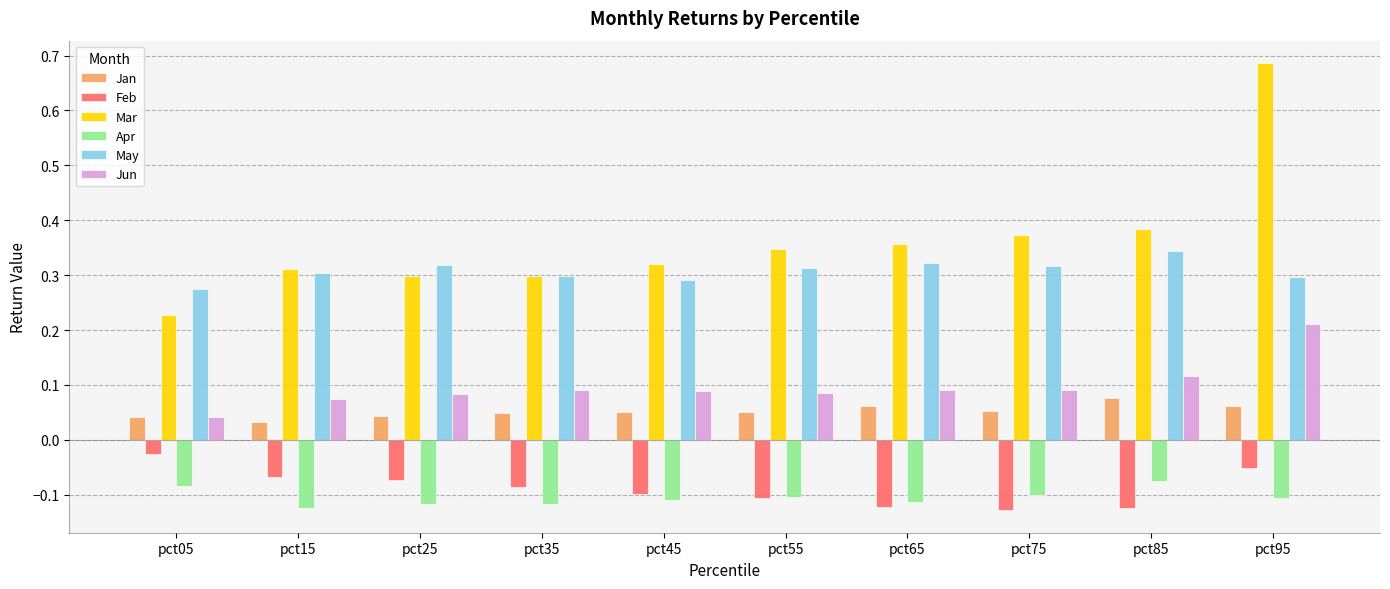

True or false: Jun has a value of 0.1 at pct45.

True